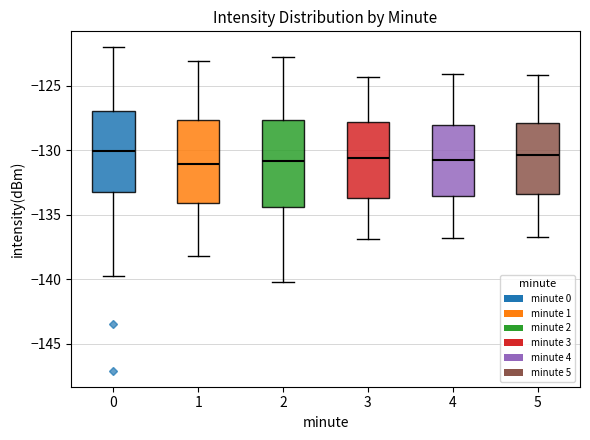

Where does the upper whisker of the box at x = 2 end on the y-axis? The values are not printed on the chart, so give them approximately, as read against the axis.

-123.0